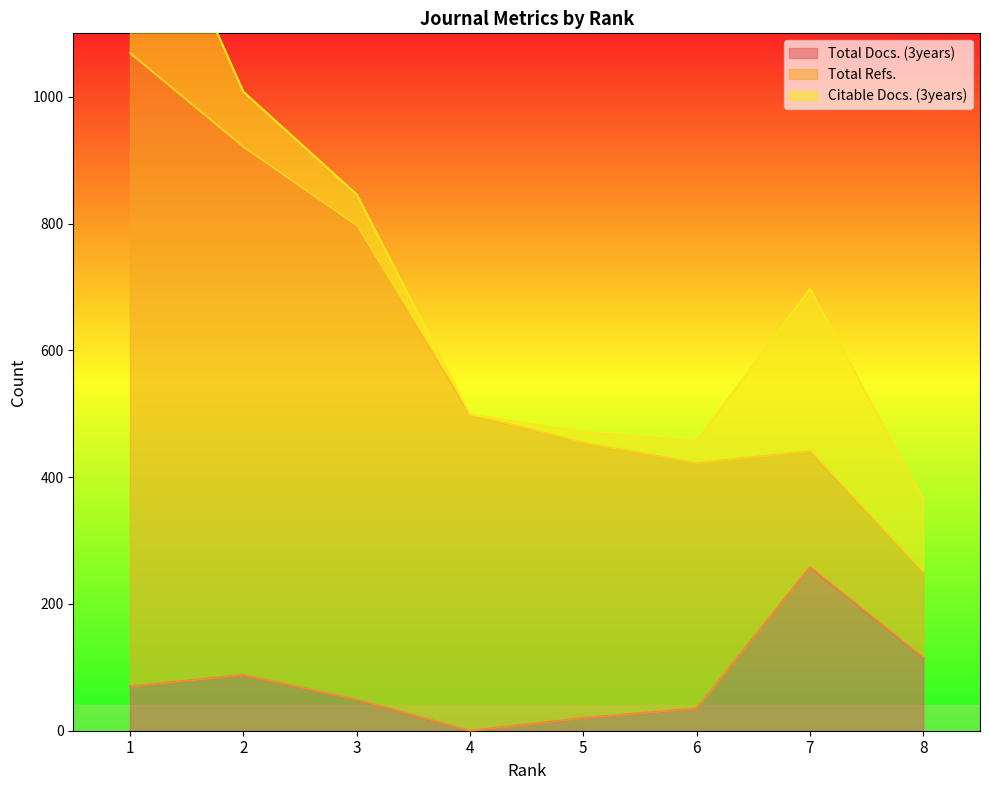

The Citable Docs. (3years) series shows 77 at 3. True or false?

False